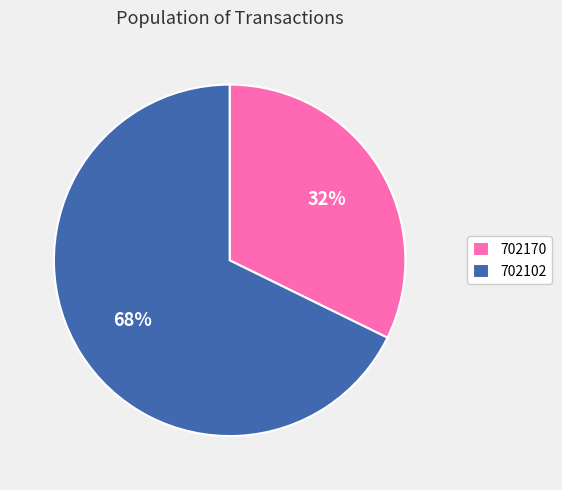

Combined, do 702170 and 702102 account for over 50%?

Yes